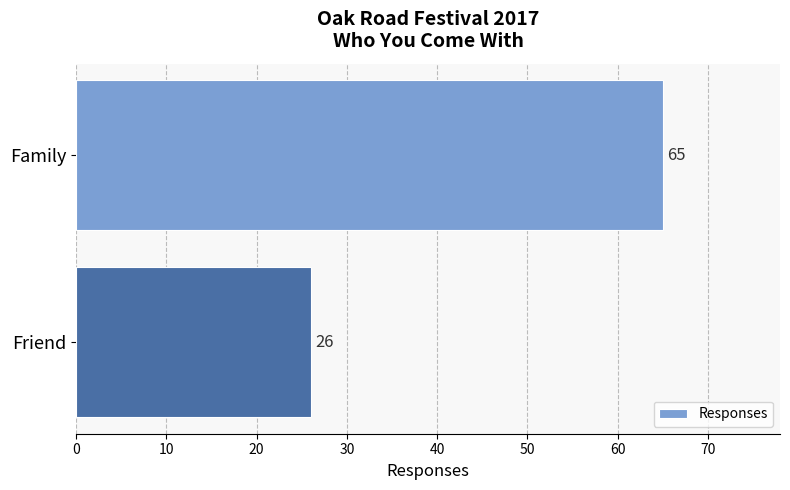

Are the bars grouped side by side (vs. stacked)?

No